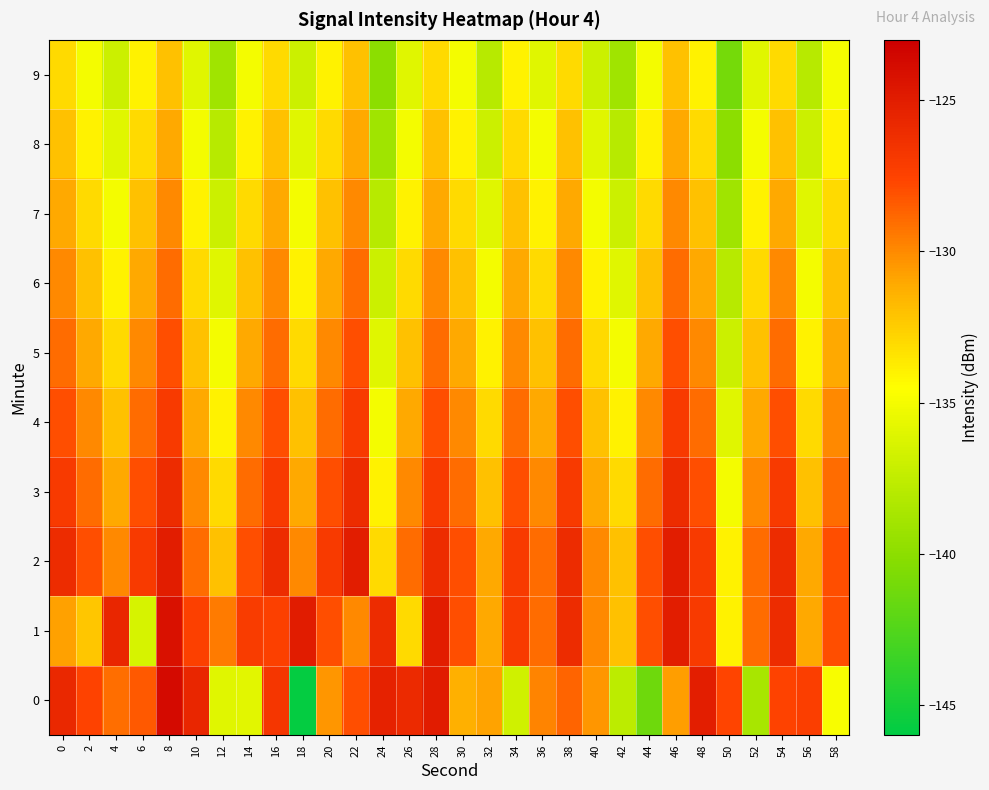

At which category does the chart reach its minimum across all series?

18